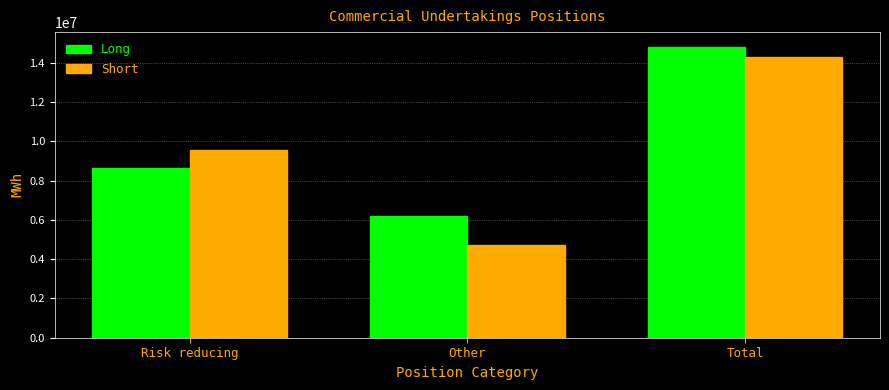

Reading right to left, extract all data points from this chart.

Long: 14827956	6205740	8622216
Short: 14277120	4723488	9553632